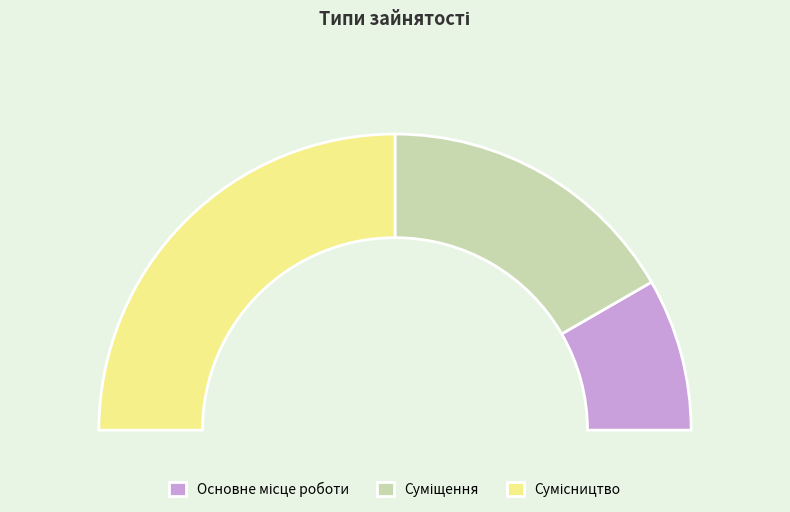

True or false: Основне місце роботи accounts for 17% of the total.

True